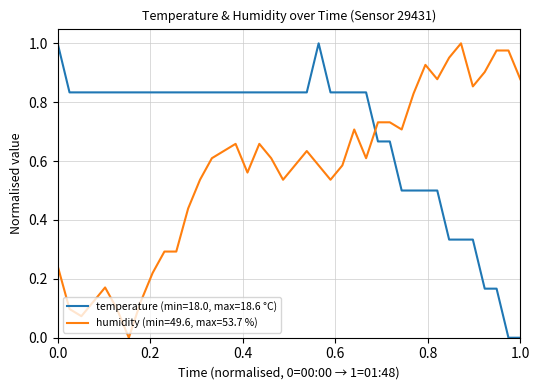

Which series has the largest total across all categories?

temperature (min=18.0, max=18.6 °C)